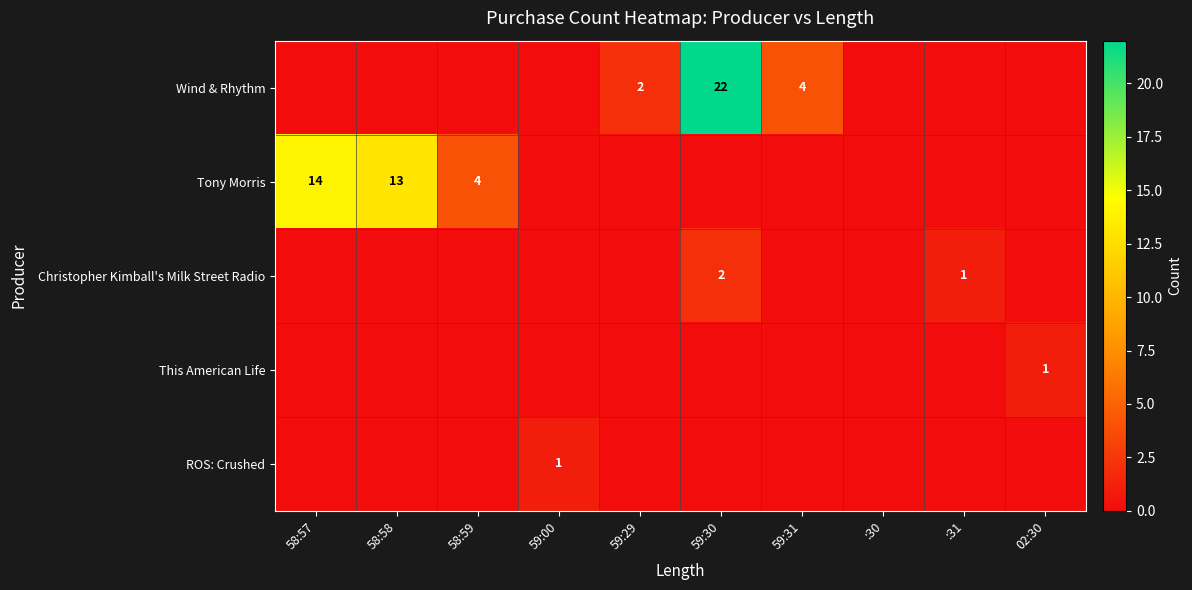

True or false: Wind & Rhythm has a value of 3 at 59:31.

False